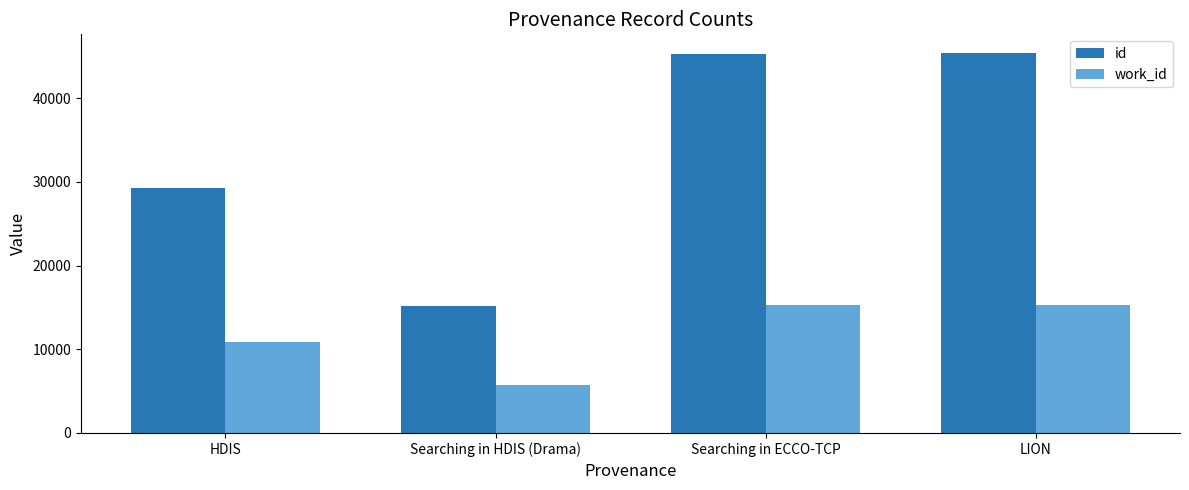

What is the spread (max minus min) of values at LION?

30035